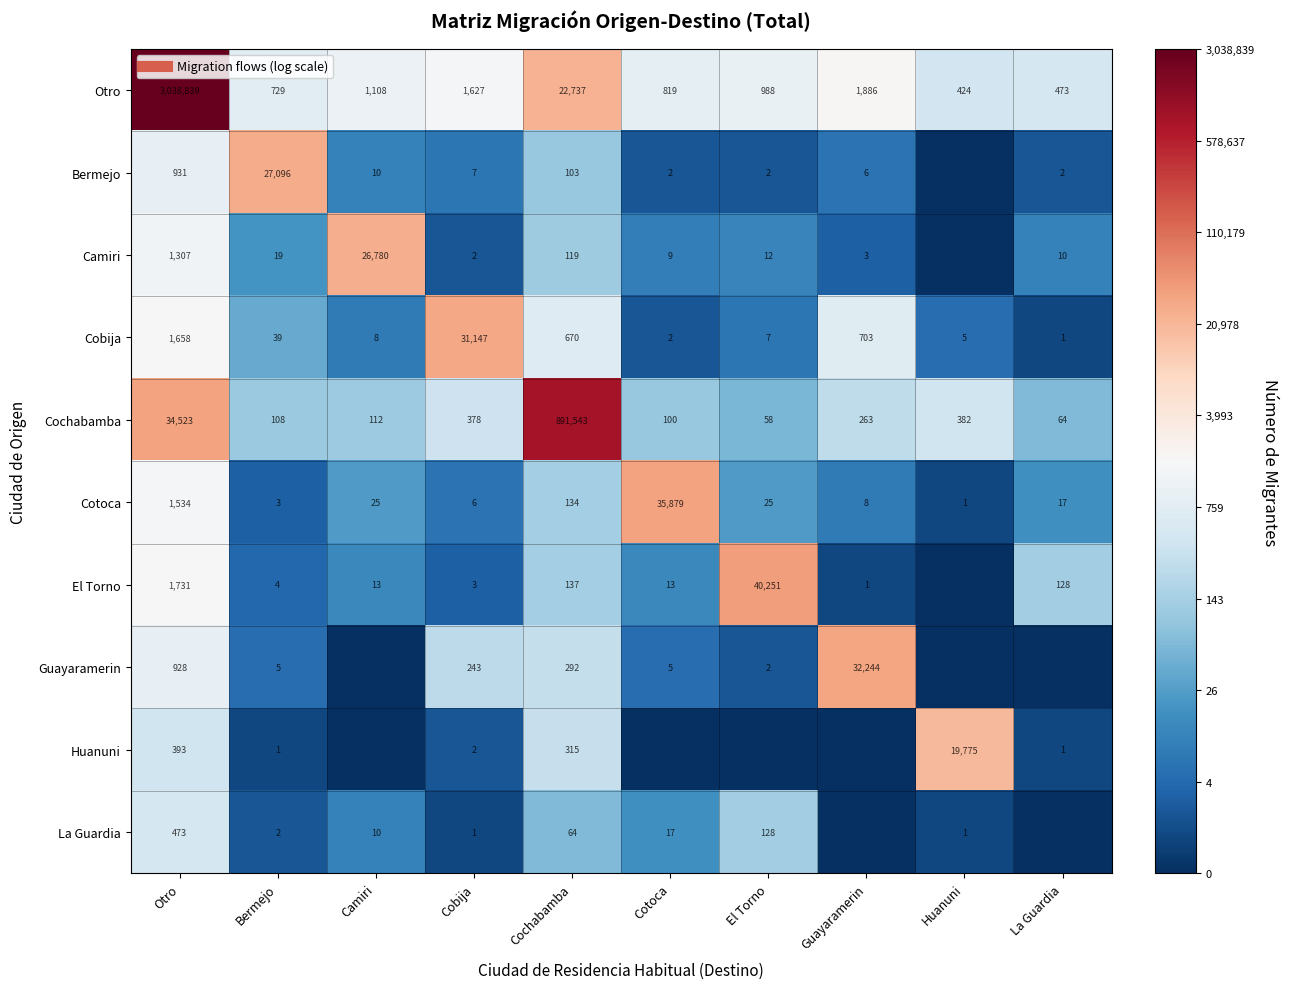

How many data points in Bermejo are above 2?

5